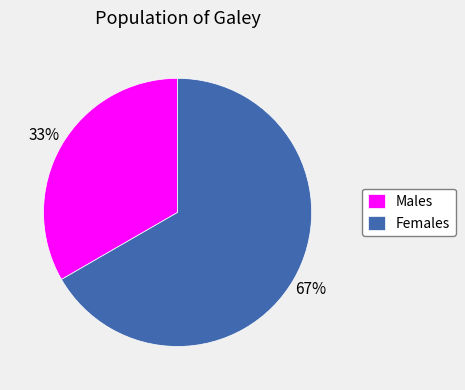

Combined, do Females and Males account for over 50%?

Yes